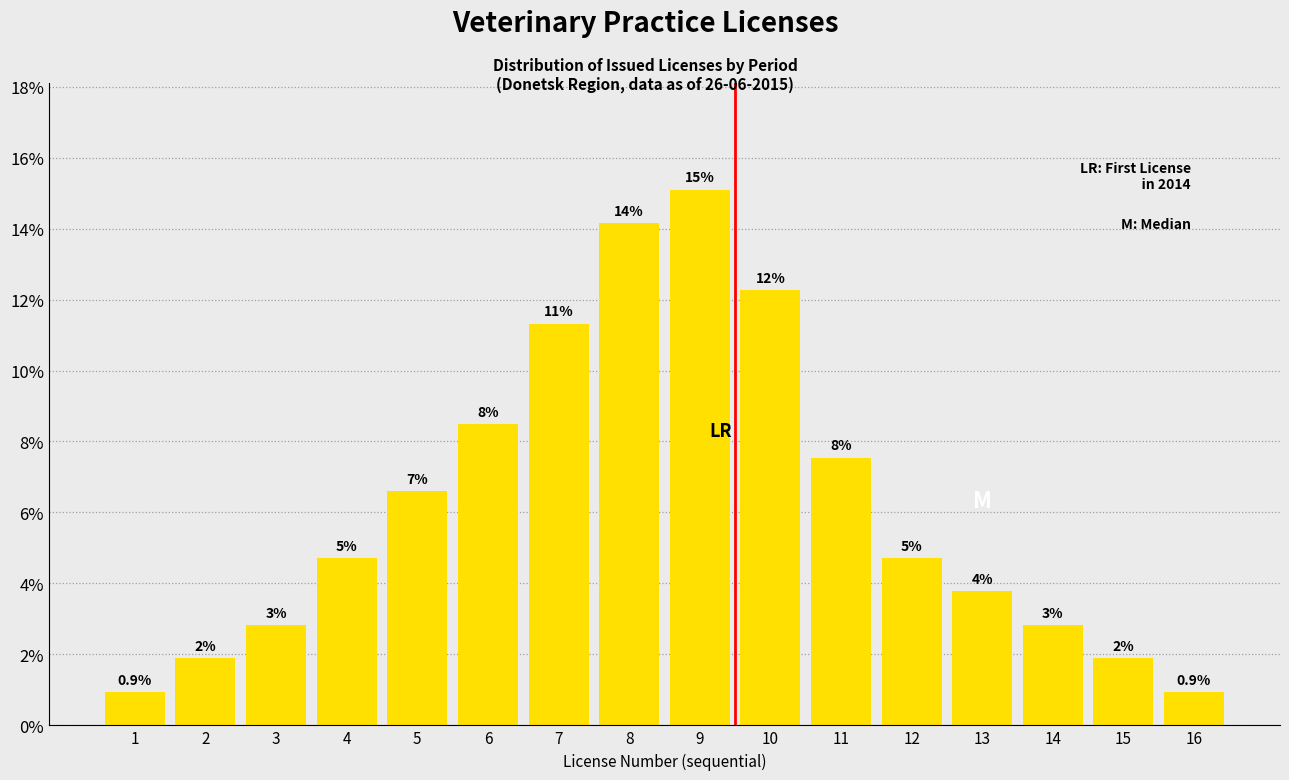

How many bars are there in total?

16